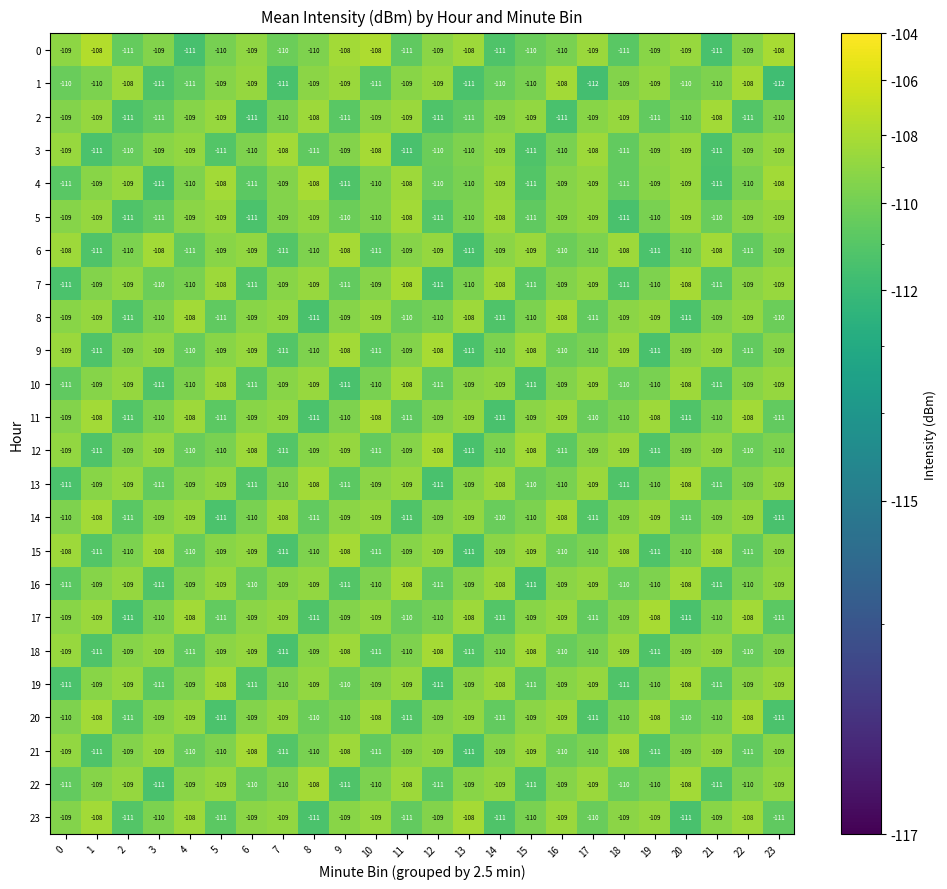

What is the difference between the highest and lowest values at 0?

3